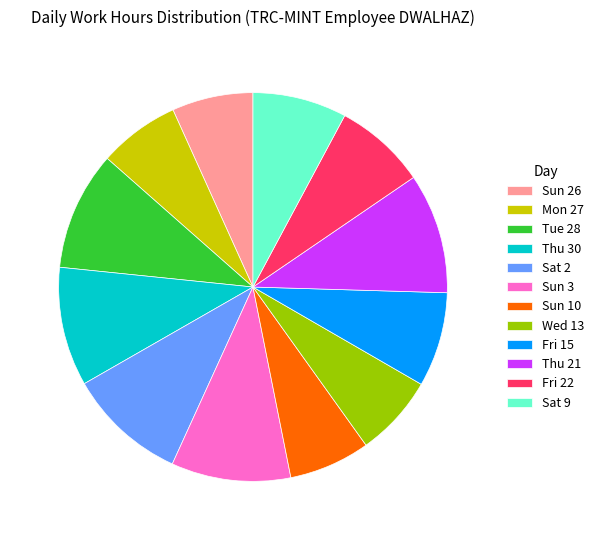

Between Sat 9 and Thu 21, which is larger?

Thu 21